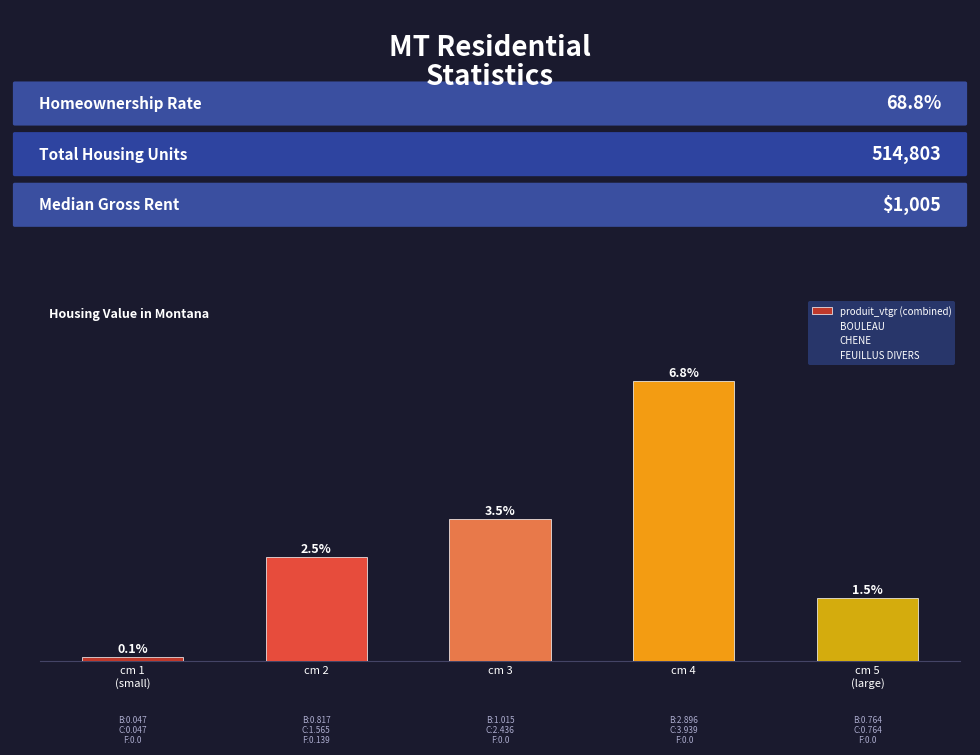

Are the bars grouped side by side (vs. stacked)?

Yes